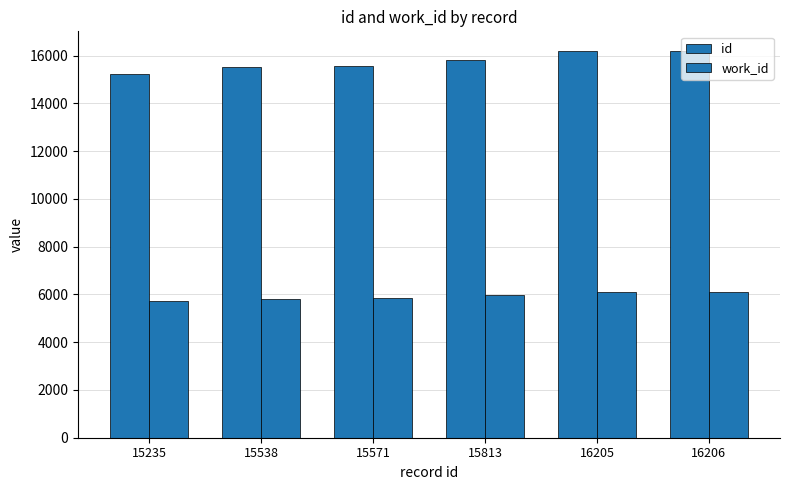

What is the total value across all series at 16205?

22298